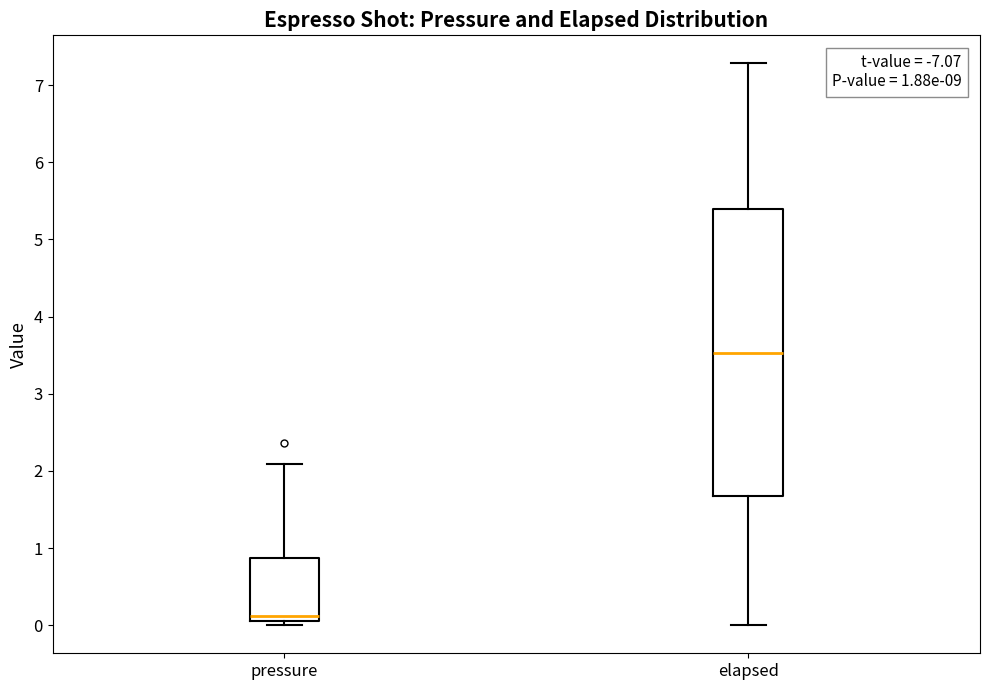

Which box's median line is the highest?

elapsed